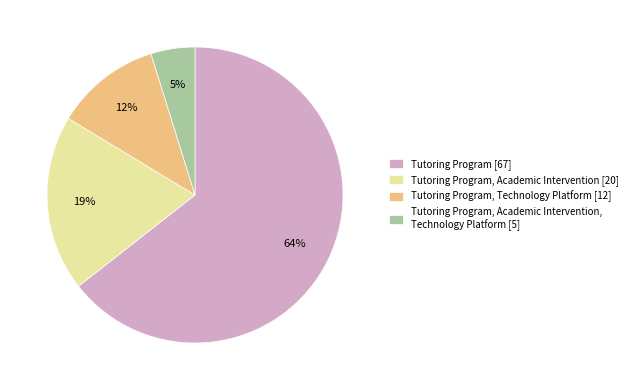

Count the number of slices in the pie.

4